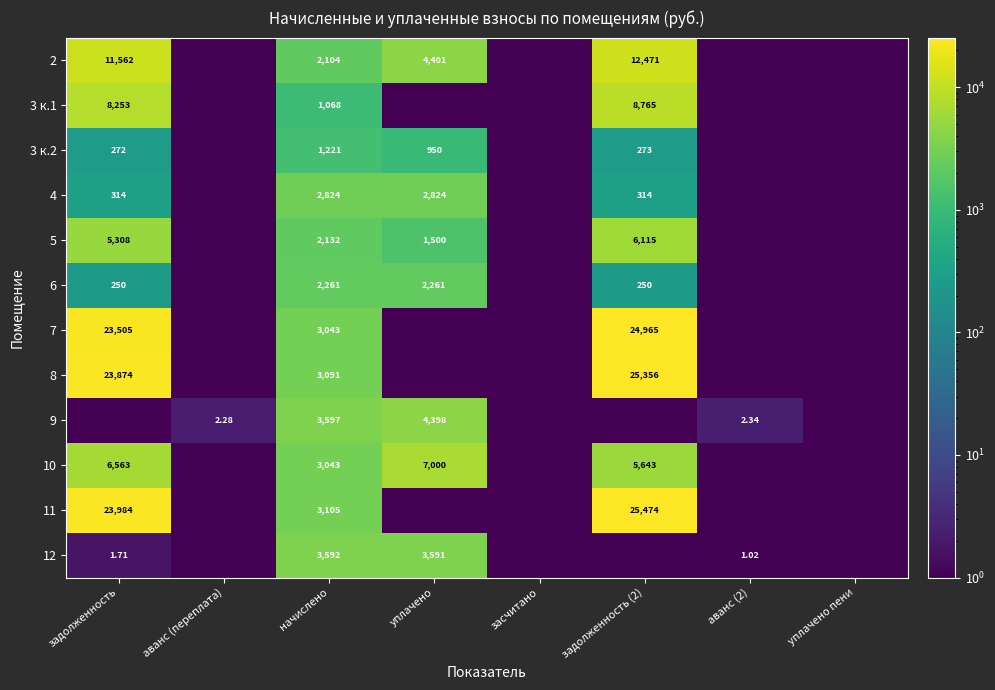

What is the difference between the 4 values at задолженность (2) and аванс (2)?

313.8